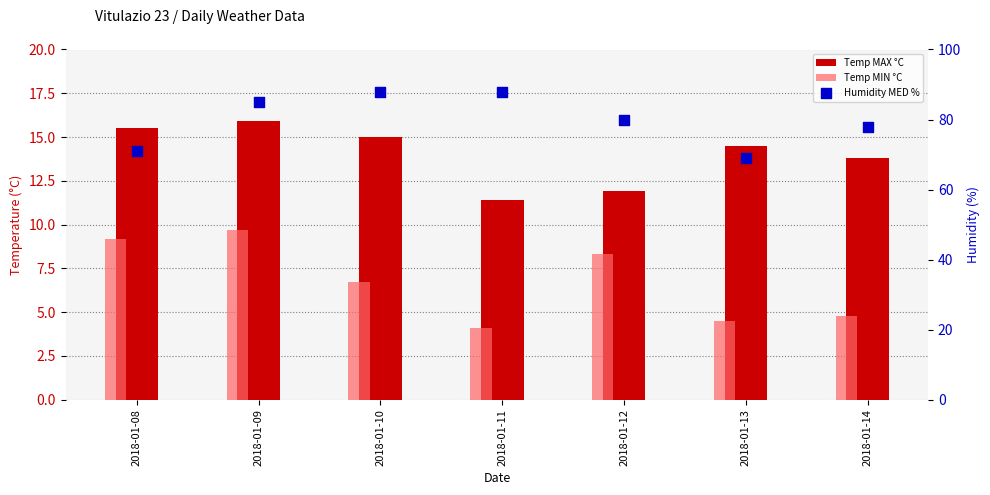

At which category is the sum across all series the highest?

2018-01-09